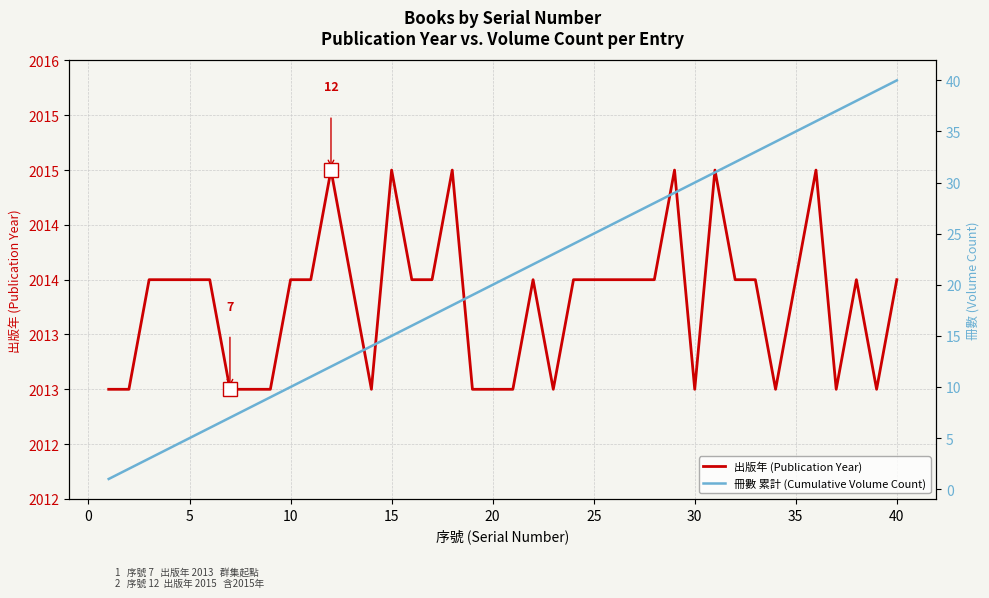

Is the value of 出版年 (Publication Year) at 18 greater than the value of 冊數 累計 (Cumulative Volume Count) at 37?

Yes